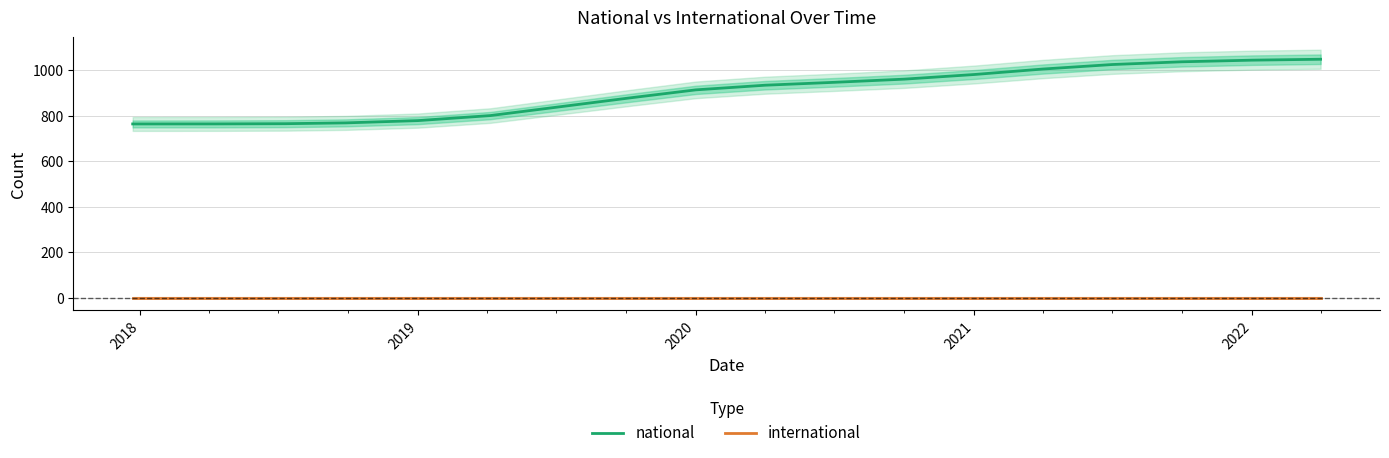

How many data points in national are less than 932?

9